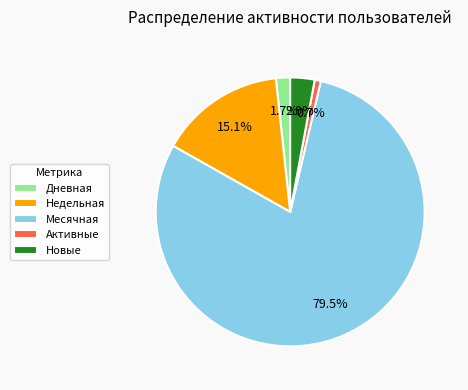

To the nearest percent, what portion does Новые represent?

3%